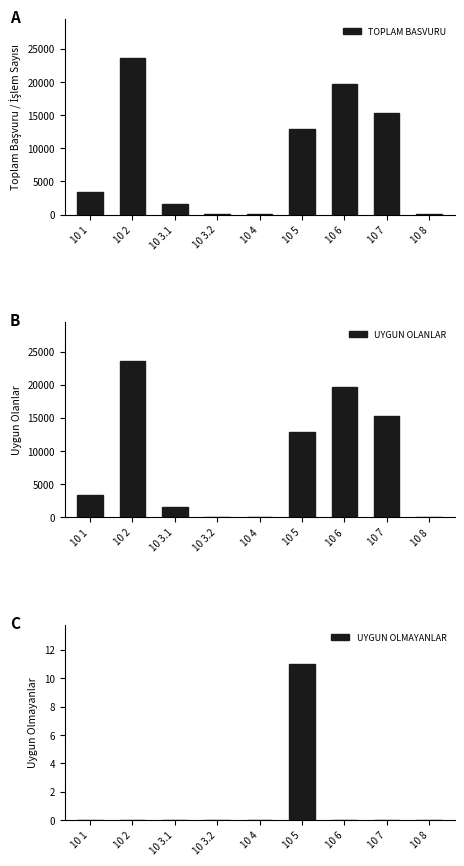

What is the approximate value of UYGUN OLANLAR at 10 8, to the nearest 10?

40